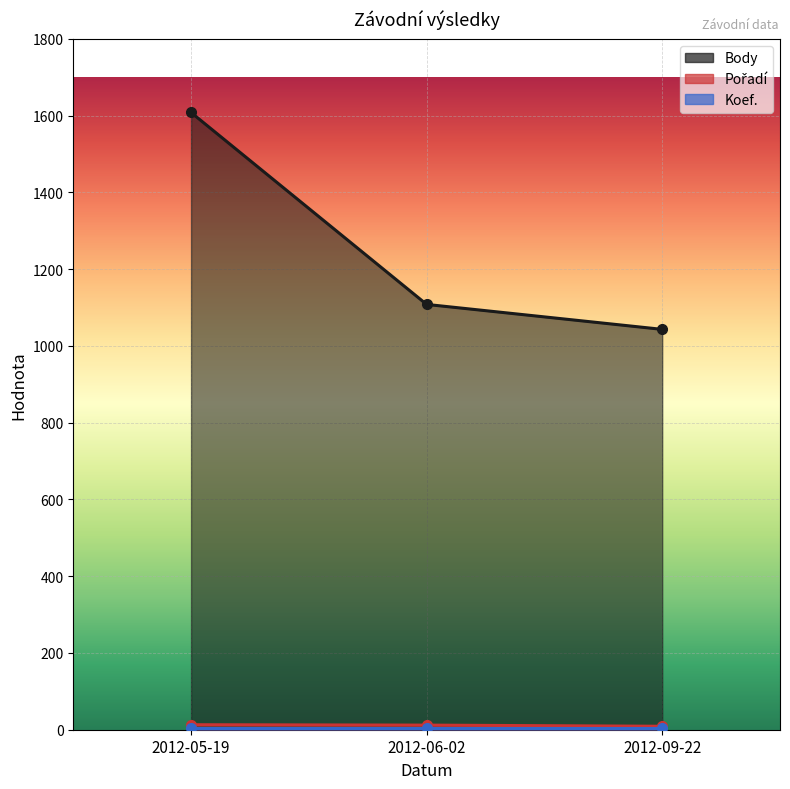

What position from the left is 2012-06-02?

2